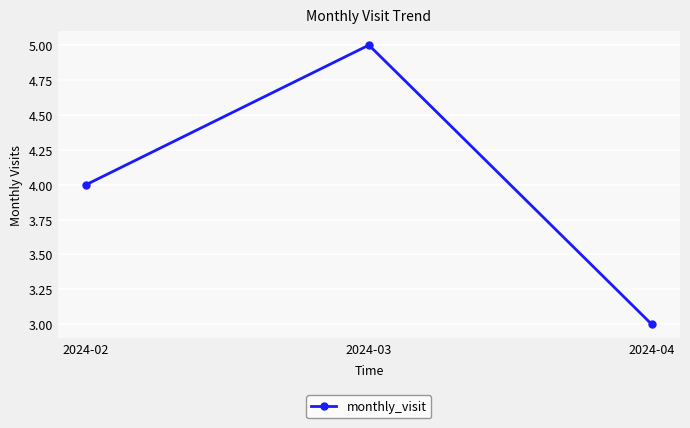

What is the value of the 3rd point from the left?

3